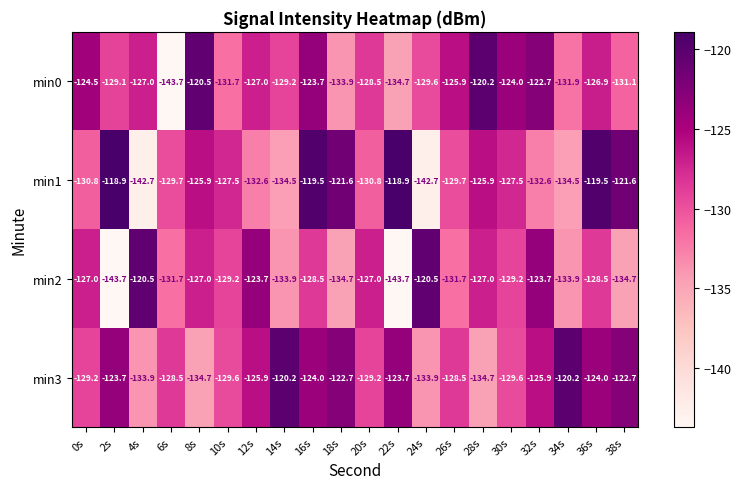

What is the minimum value for min2?

-143.7